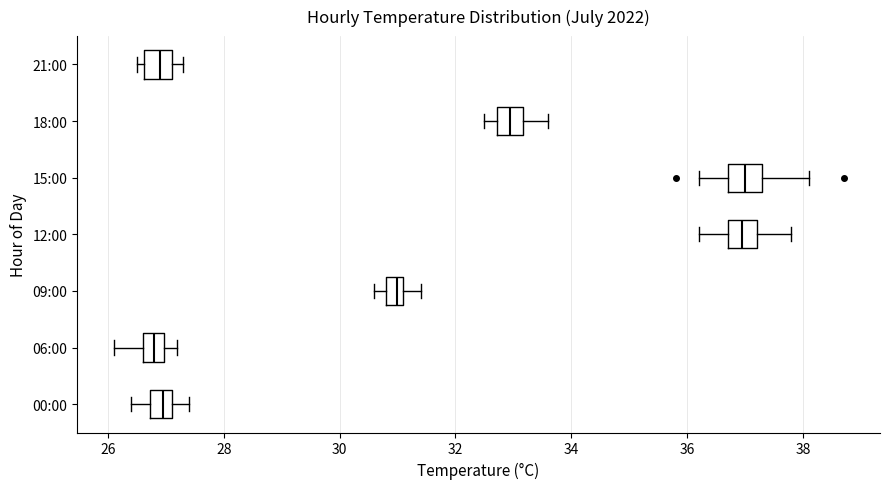

Where is the left edge of the box for 12:00 on the x-axis? The values are not printed on the chart, so give them approximately, as read against the axis.

36.8